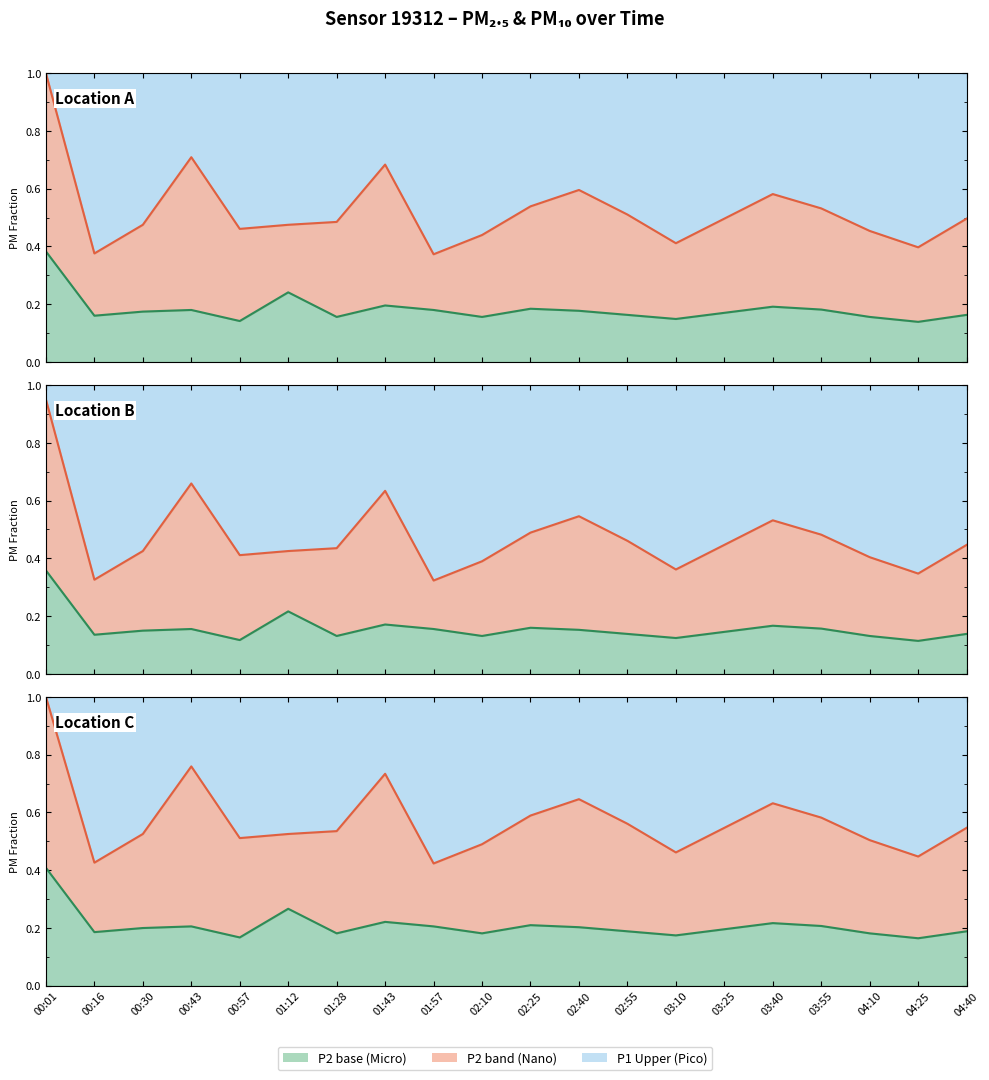

What is the label of the 18th point from the left?

04:10